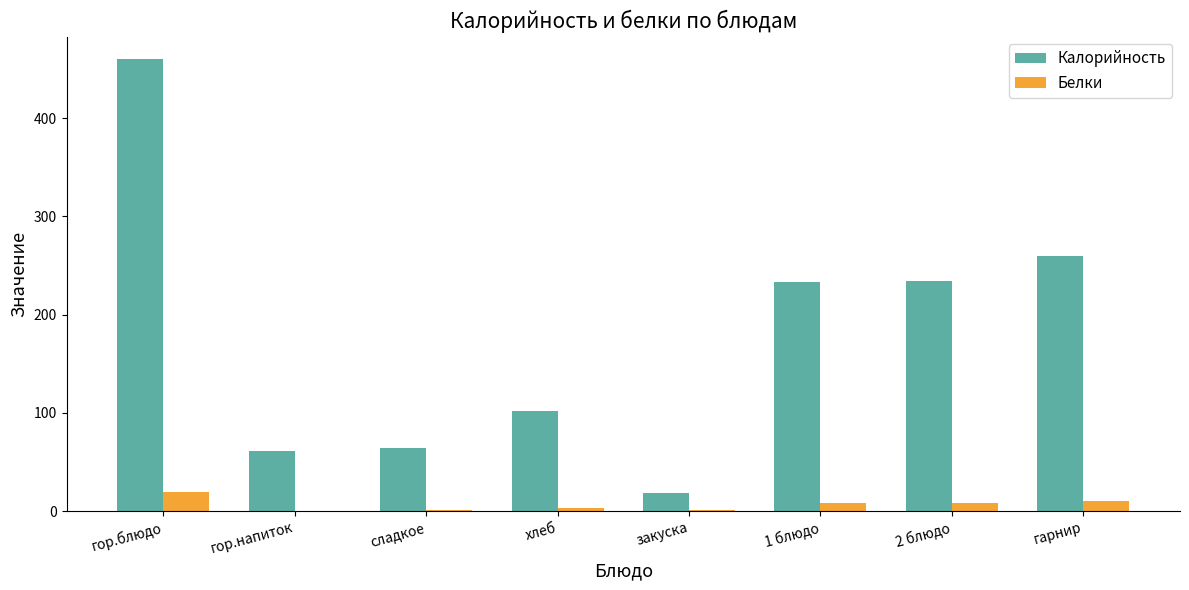

What is the maximum value shown in the chart?

460.0